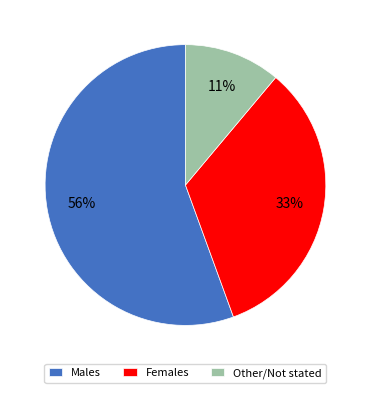

To the nearest percent, what portion does Females represent?

33%